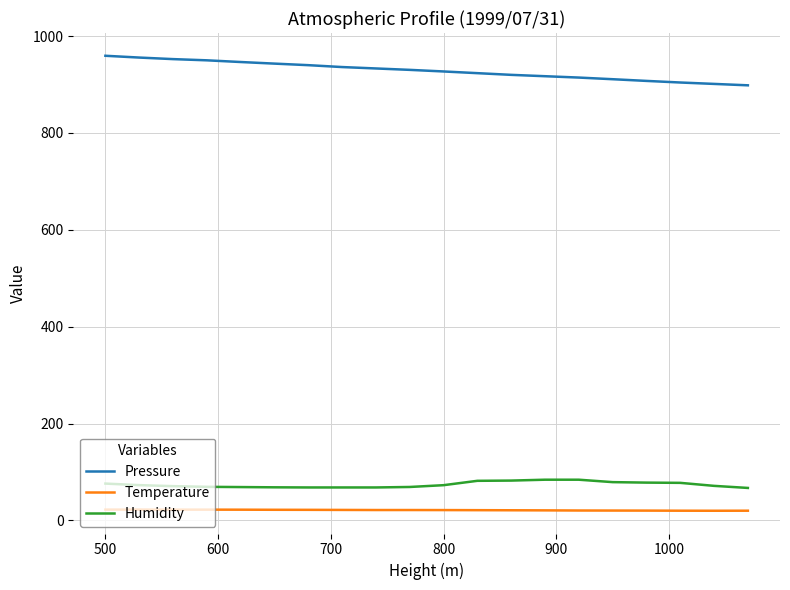

True or false: Pressure and Temperature intersect in this chart.

False